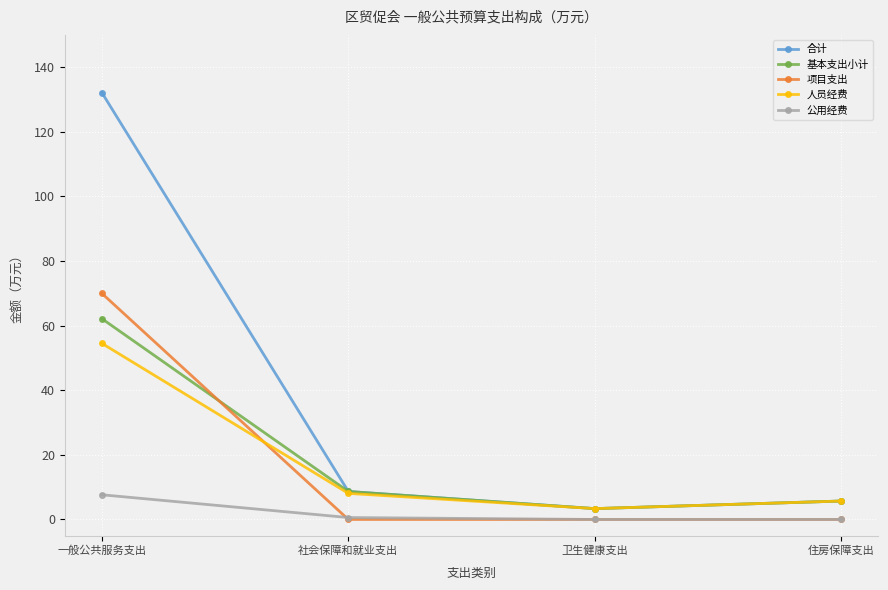

At which category is the sum across all series the highest?

一般公共服务支出